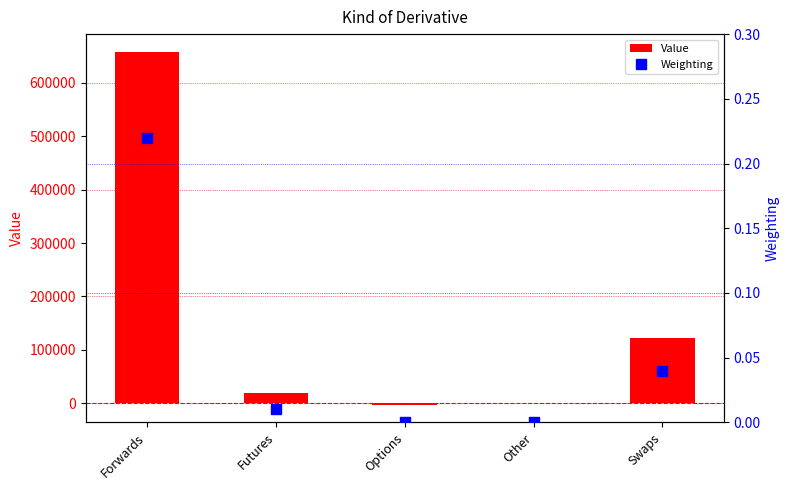

Which series reaches the maximum Y coordinate?

Value